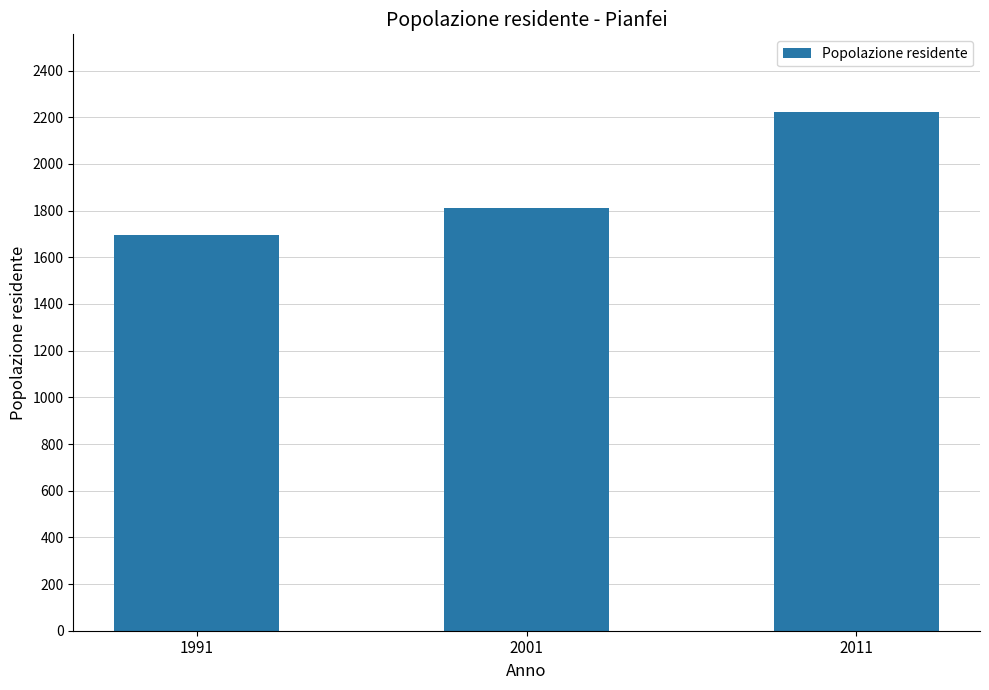

Reading left to right, transcribe all the data shown in this chart.

1991=1695	2001=1811	2011=2222